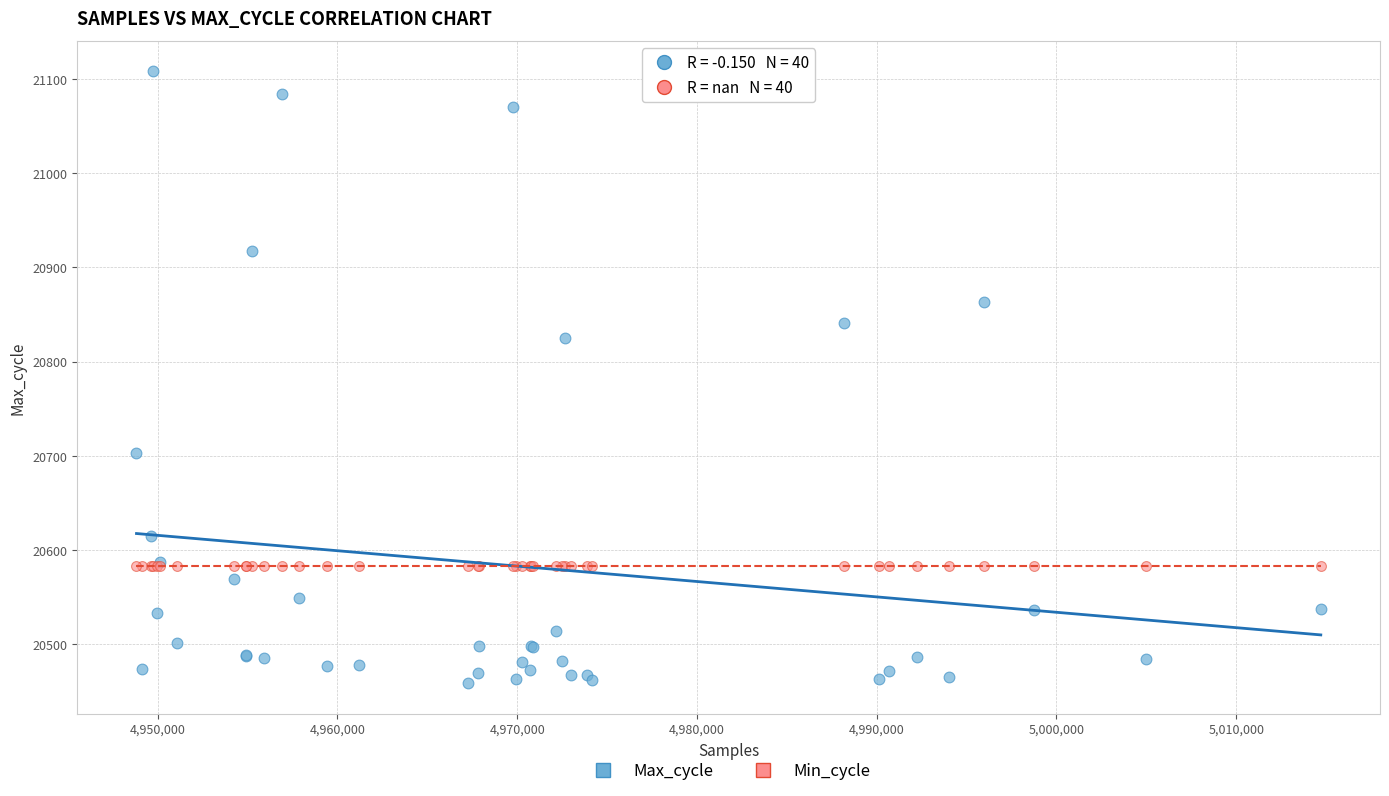

Which series reaches the minimum Y coordinate?

Max_cycle